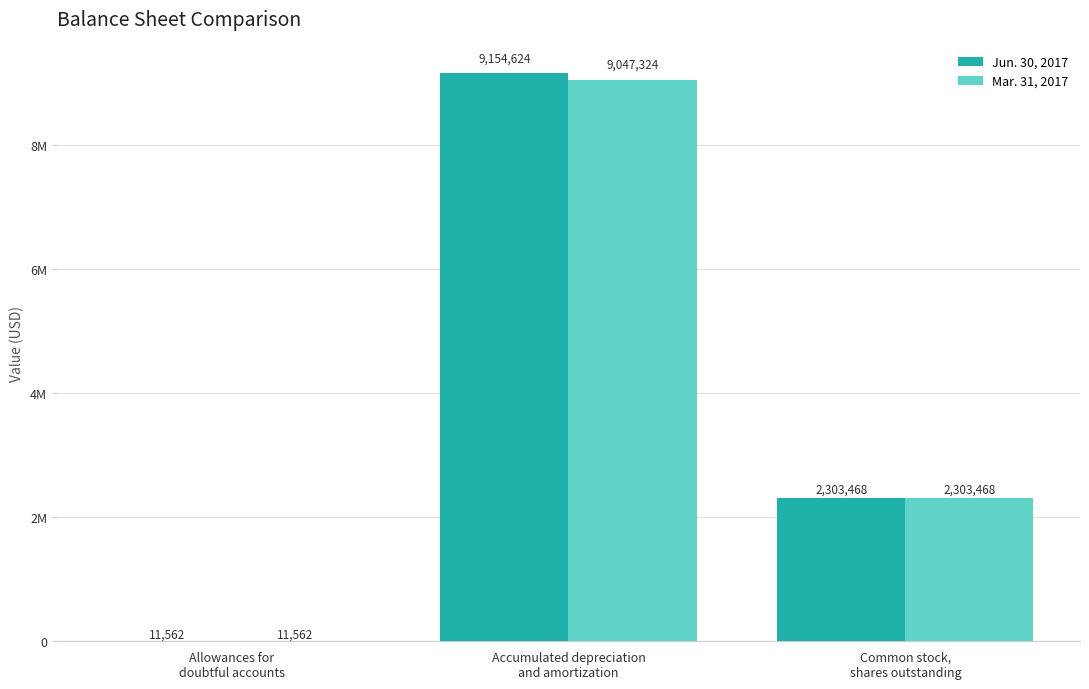

What are all the series names shown in the legend?

Jun. 30, 2017, Mar. 31, 2017